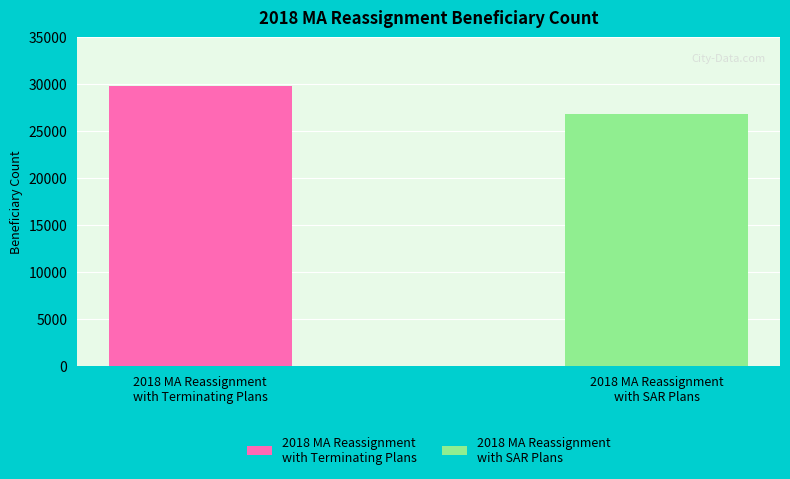

What is the minimum value shown in the chart?

26795